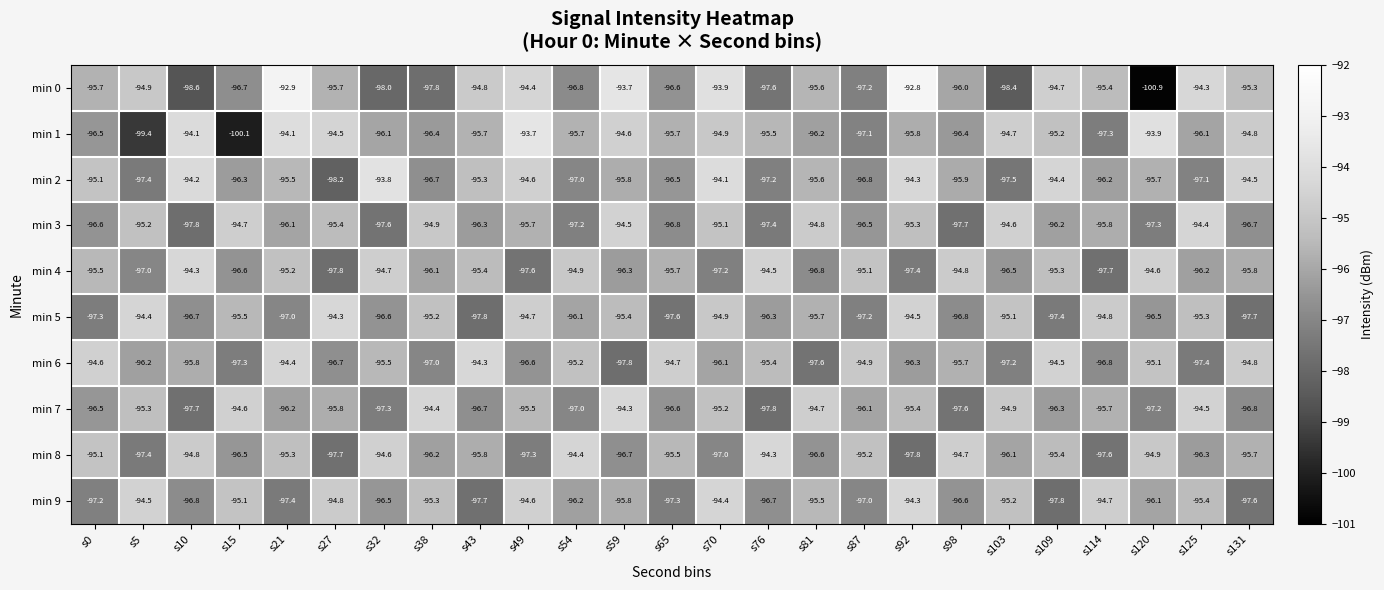

List the labels in order of min 2 value, largest first.

s32, s70, s10, s92, s109, s131, s49, s0, s43, s21, s81, s120, s59, s98, s114, s15, s65, s38, s87, s54, s125, s76, s5, s103, s27